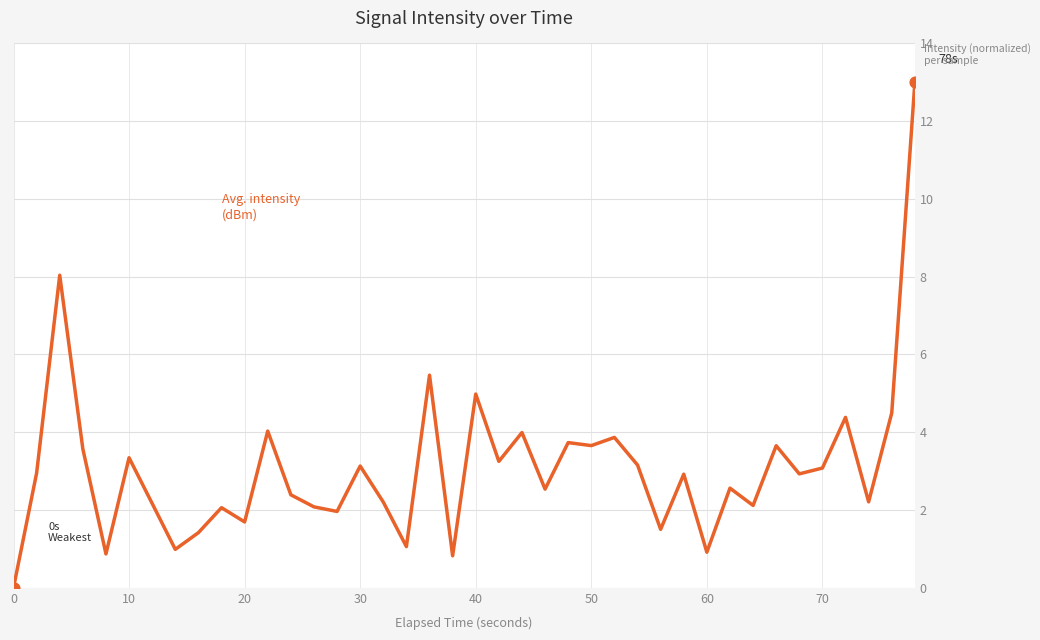

What is the maximum value shown in the chart?

13.0